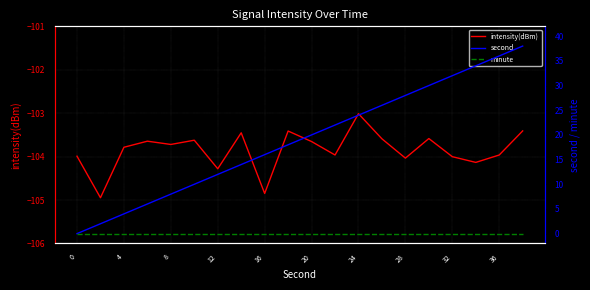

What is the maximum value for intensity(dBm)?

-103.0